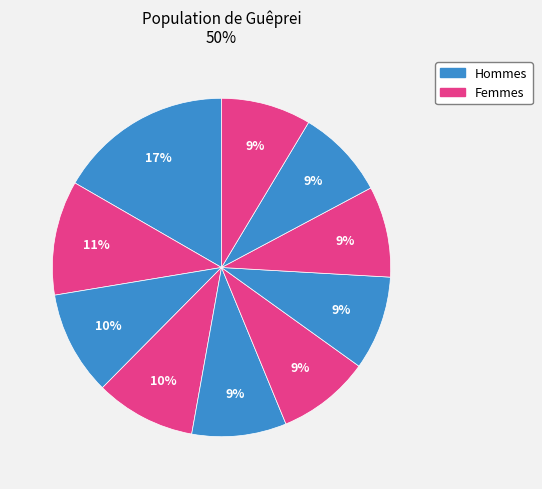

How many slices are in this pie chart?

10